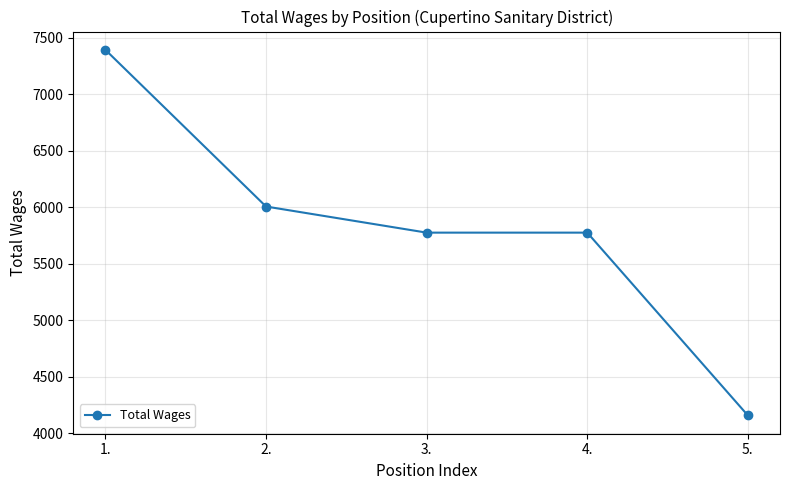

What is the sum of all values?

29106